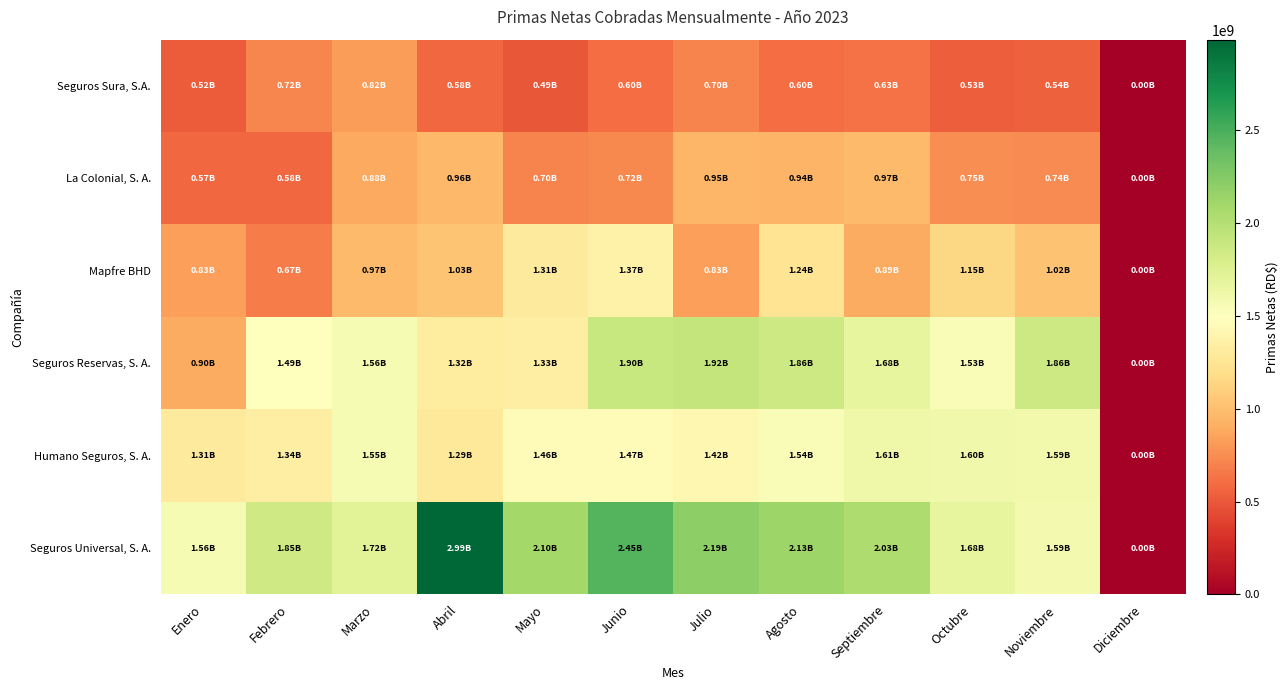

Rank the series by their maximum value, from lowest to highest.

Seguros Sura, S.A., La Colonial, S. A., Mapfre BHD, Humano Seguros, S. A., Seguros Reservas, S. A., Seguros Universal, S. A.